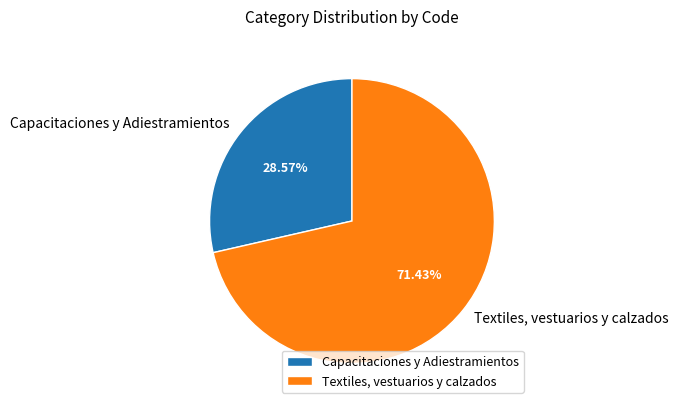

To the nearest percent, what is the difference between the largest and smallest slice percentages?

43%